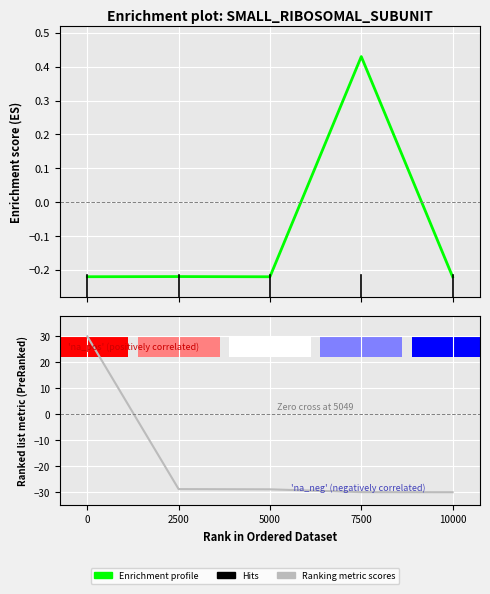

Reading left to right, list all the values displayed in this chart.

Amount: -0.2	-0.2	-0.2	0.4	-0.2
Height: 30.0	-28.8	-28.9	-30.0	-30.0